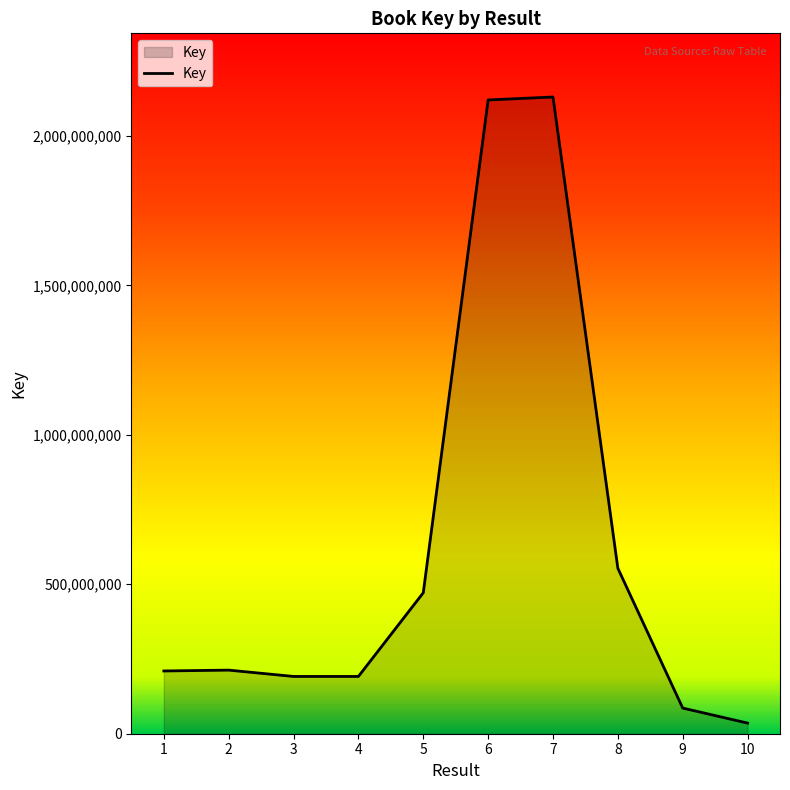

Which label corresponds to the smallest value in the chart?

10